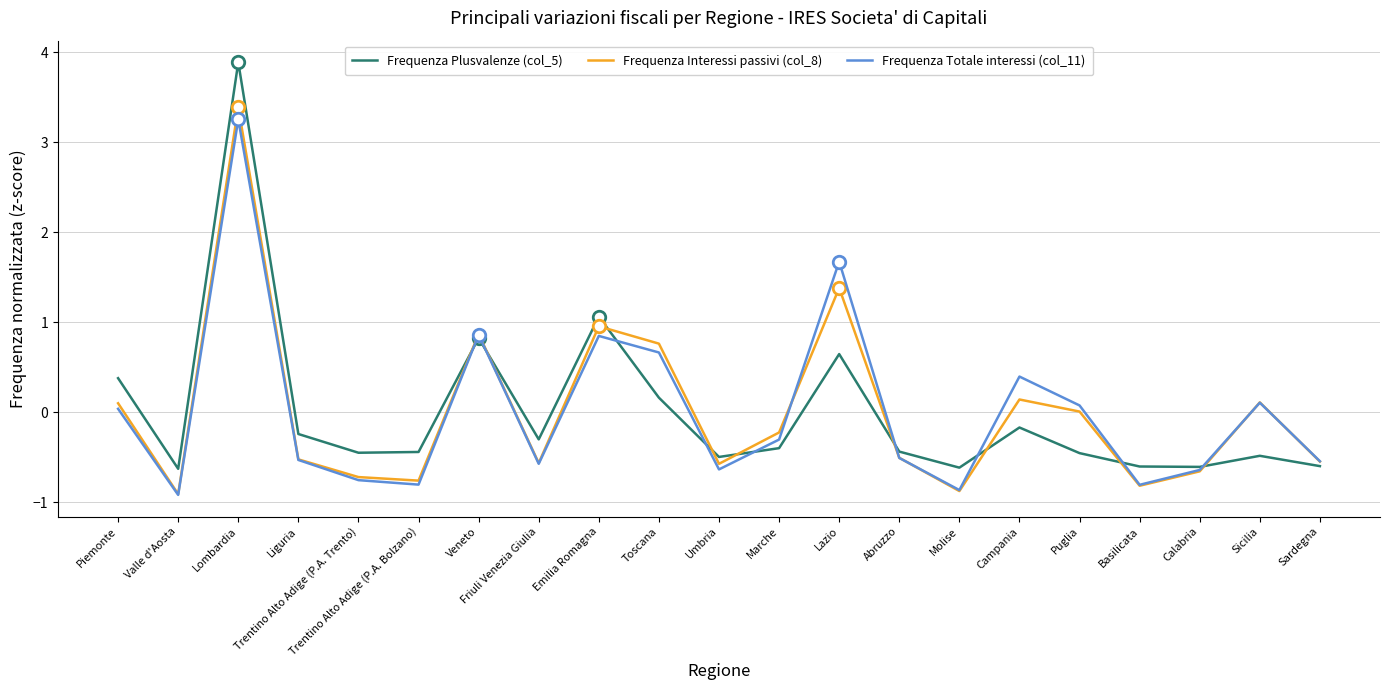

The Frequenza Totale interessi (col_11) series shows -1.1 at Trentino Alto Adige (P.A. Bolzano). True or false?

False